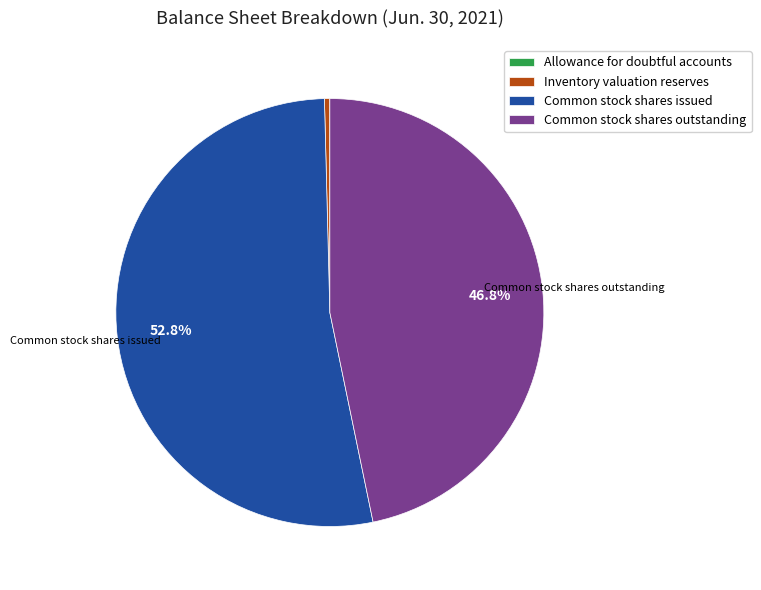

Combined, what portion of the pie is Common stock shares outstanding and Common stock shares issued?

99.6%